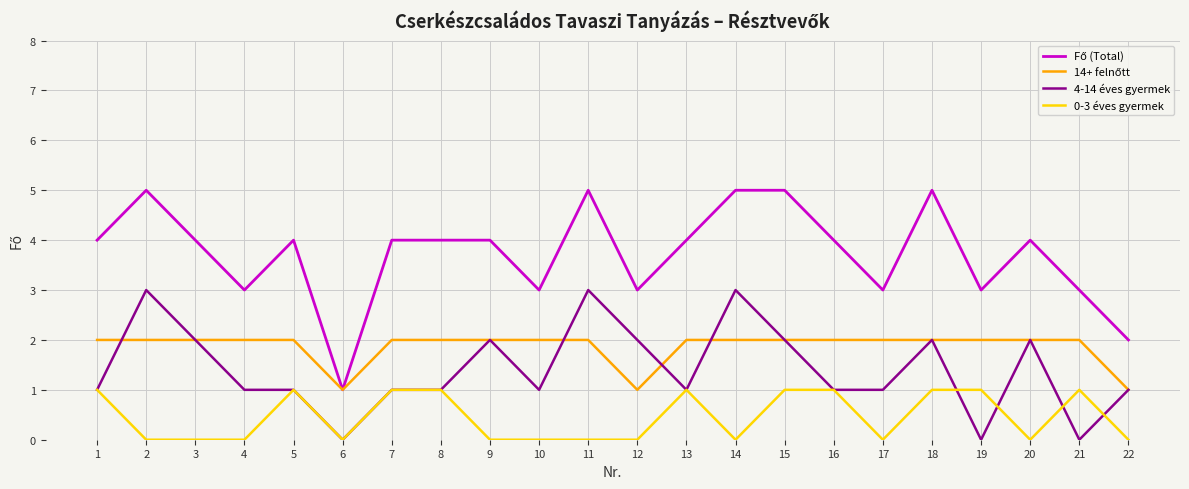

What is the maximum value shown in the chart?

5